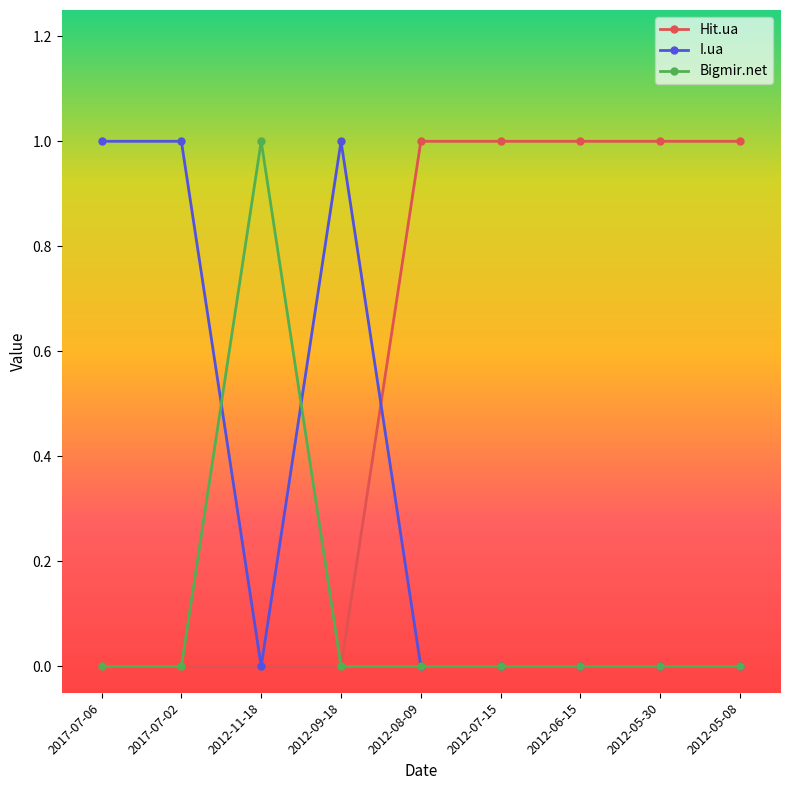

Where is the first local maximum for Bigmir.net?

2012-11-18